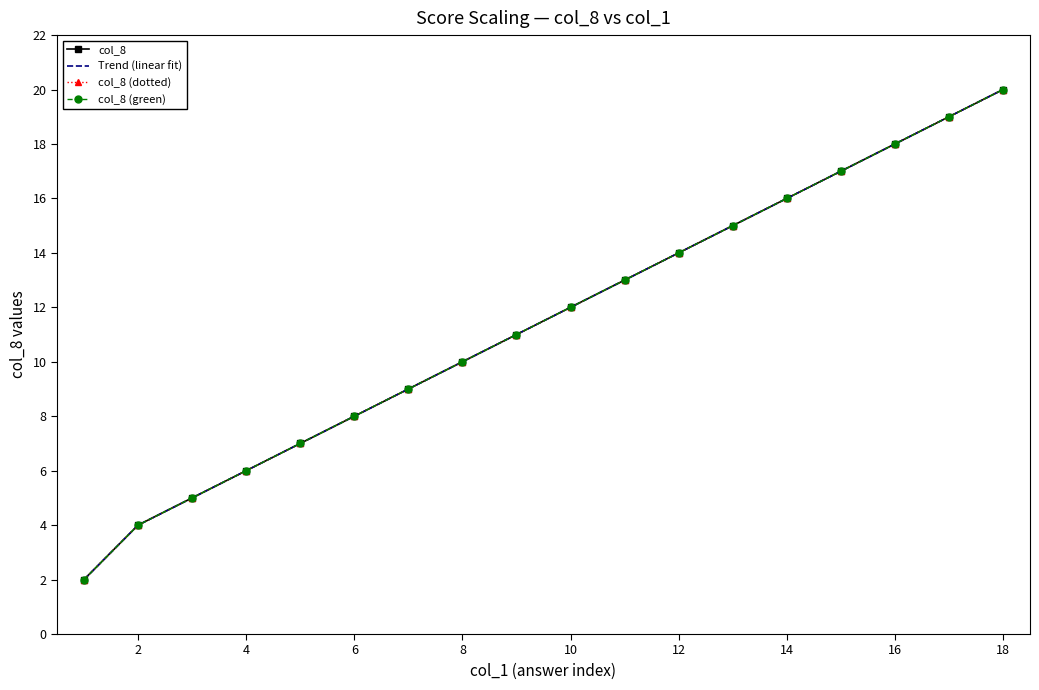

What is the value of the col_8 point at the 12th from the left?

14